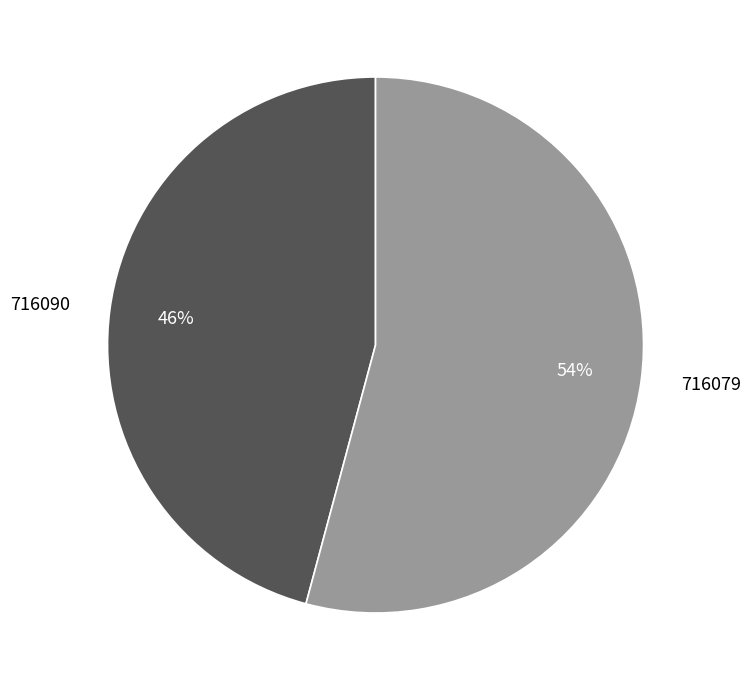

To the nearest percent, what is the difference between the largest and smallest slice percentages?

8%